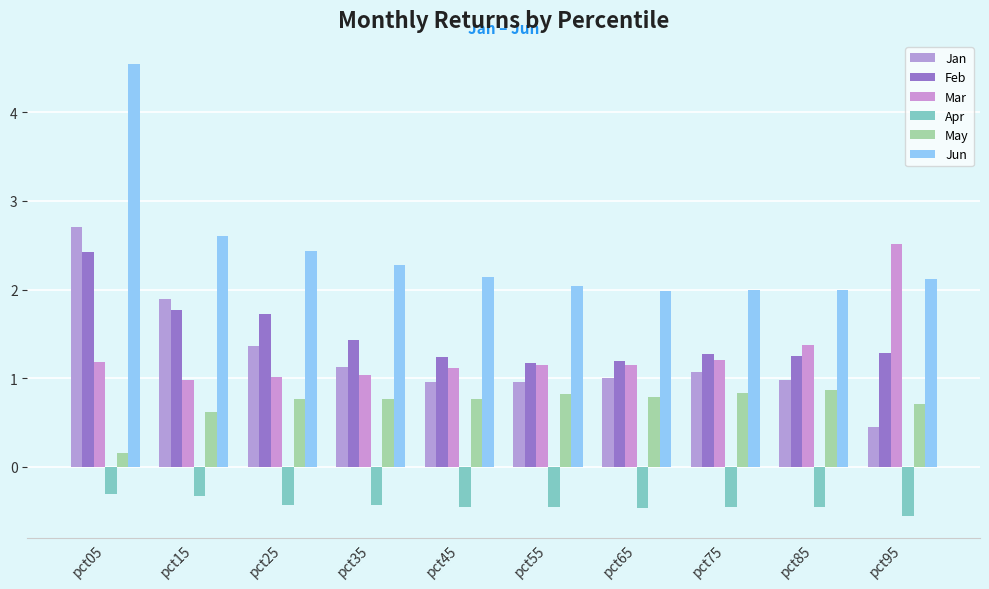

Which has a higher value, pct65 or pct15?

pct15